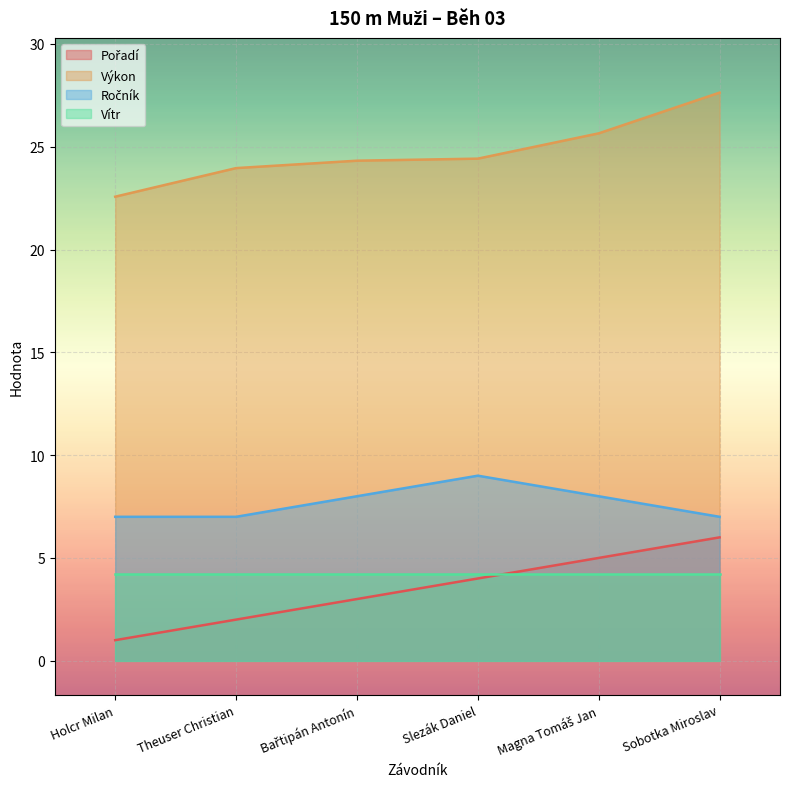

What is the difference between the highest and lowest values at Bařtipán Antonín?

21.3